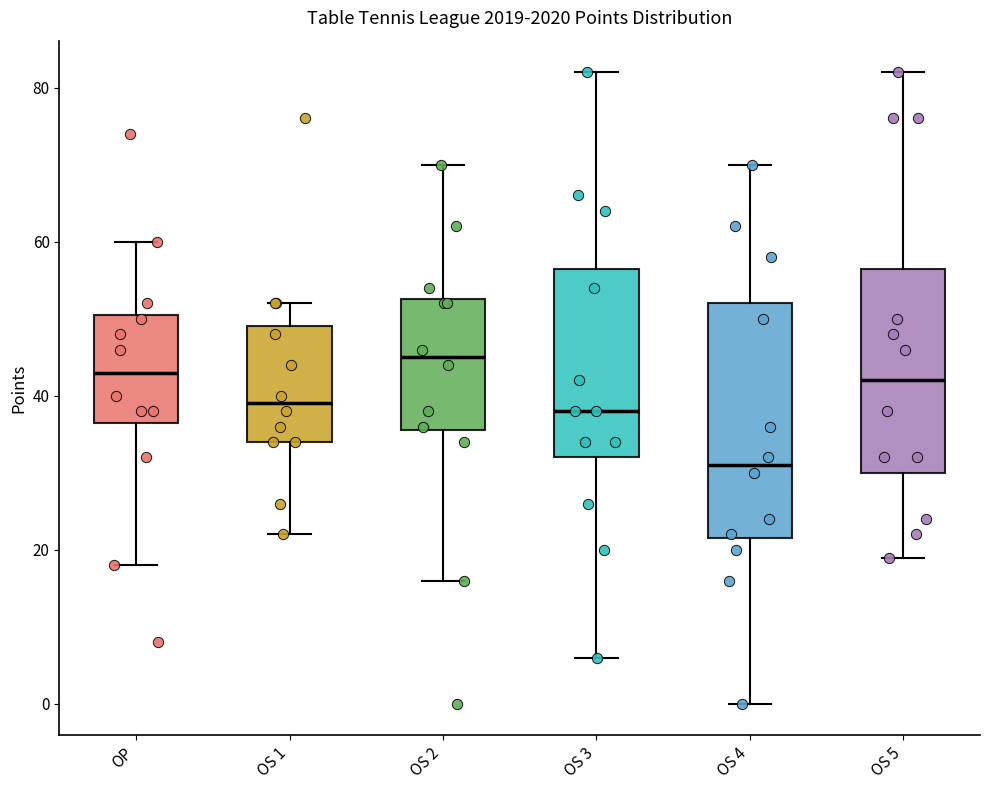

Reading left to right, read every box against the y-axis: the position of its median line, the range the box covers, and the ends of its whiskers. The values are not printed on the chart, so give them approximately, as read against the axis.

OP: median 44, box 36 to 50, whiskers 18 to 60
OS 1: median 40, box 34 to 50, whiskers 22 to 52
OS 2: median 46, box 36 to 52, whiskers 16 to 70
OS 3: median 38, box 32 to 56, whiskers 6 to 82
OS 4: median 32, box 22 to 52, whiskers 0 to 70
OS 5: median 42, box 30 to 56, whiskers 20 to 82